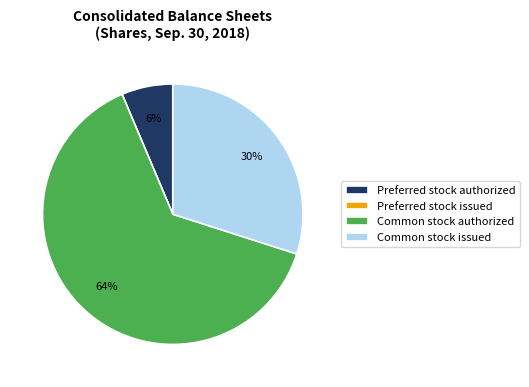

Is the sum of Preferred stock authorized and Common stock authorized greater than half?

Yes